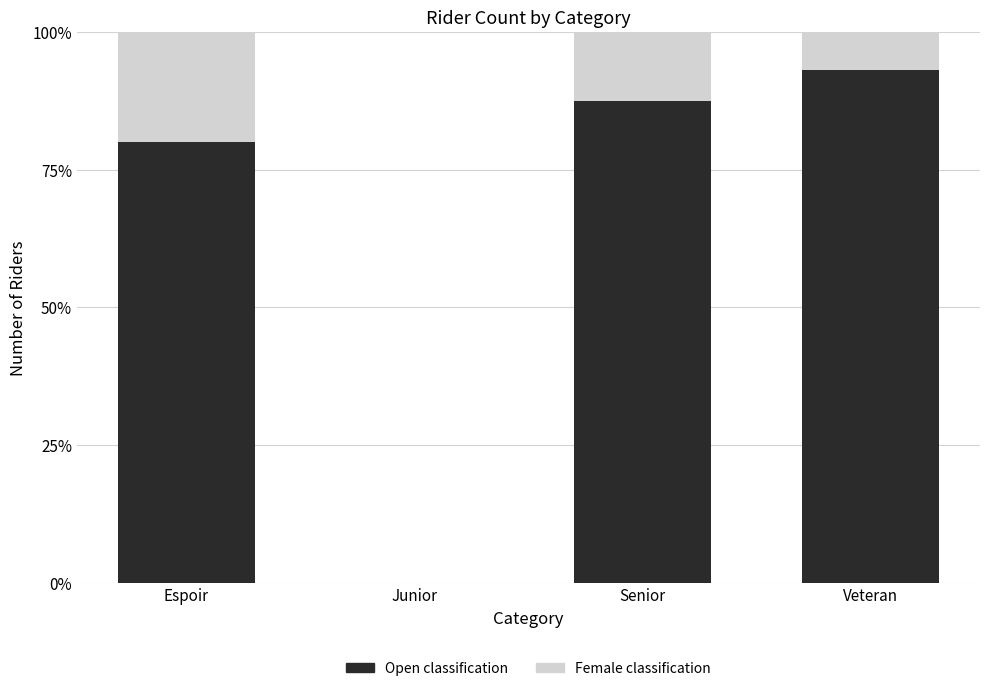

What is the total value across all series at Senior?

1.0